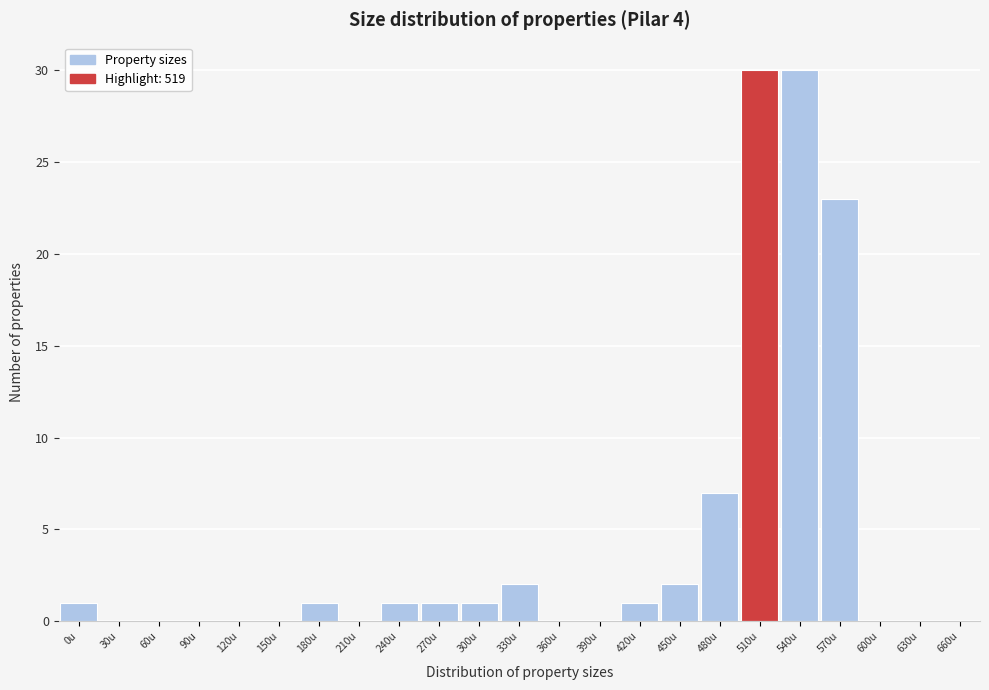

Reading left to right, list all the values displayed in this chart.

0u=1	30u=0	60u=0	90u=0	120u=0	150u=0	180u=1	210u=0	240u=1	270u=1	300u=1	330u=2	360u=0	390u=0	420u=1	450u=2	480u=7	510u=30	540u=30	570u=23	600u=0	630u=0	660u=0